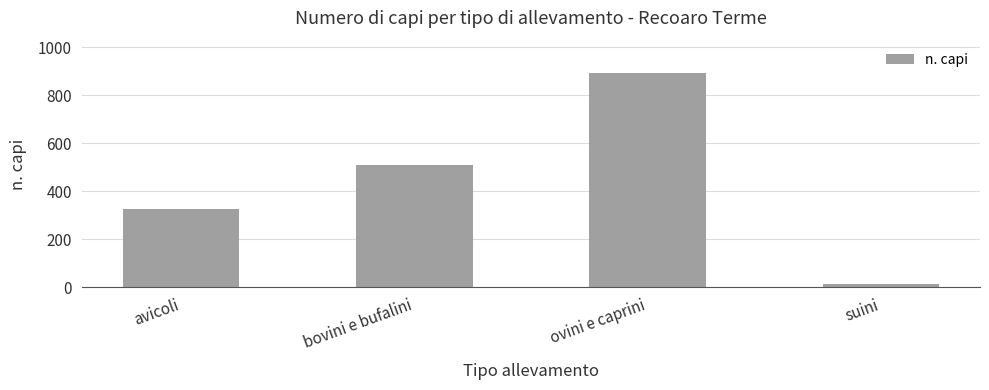

Between bovini e bufalini and avicoli, which is larger?

bovini e bufalini